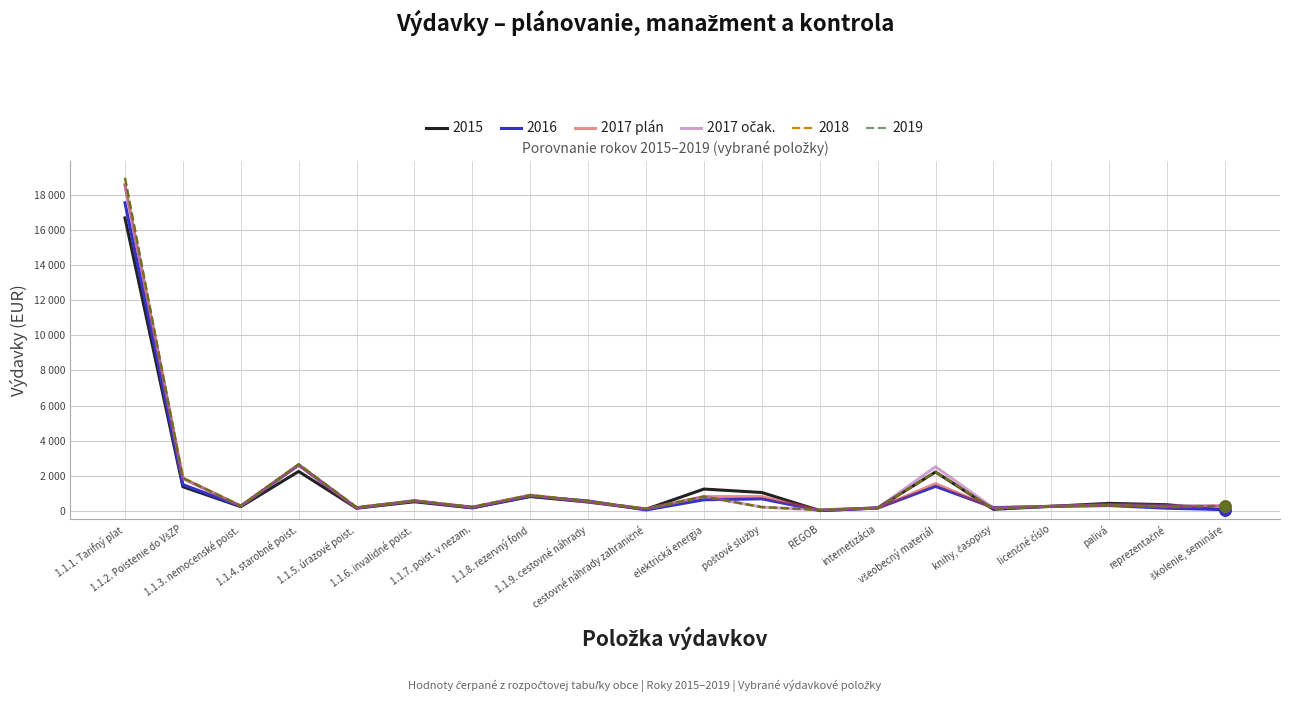

At which label does 2017 očak. first exceed 300?

1.1.1. Tarifný plat